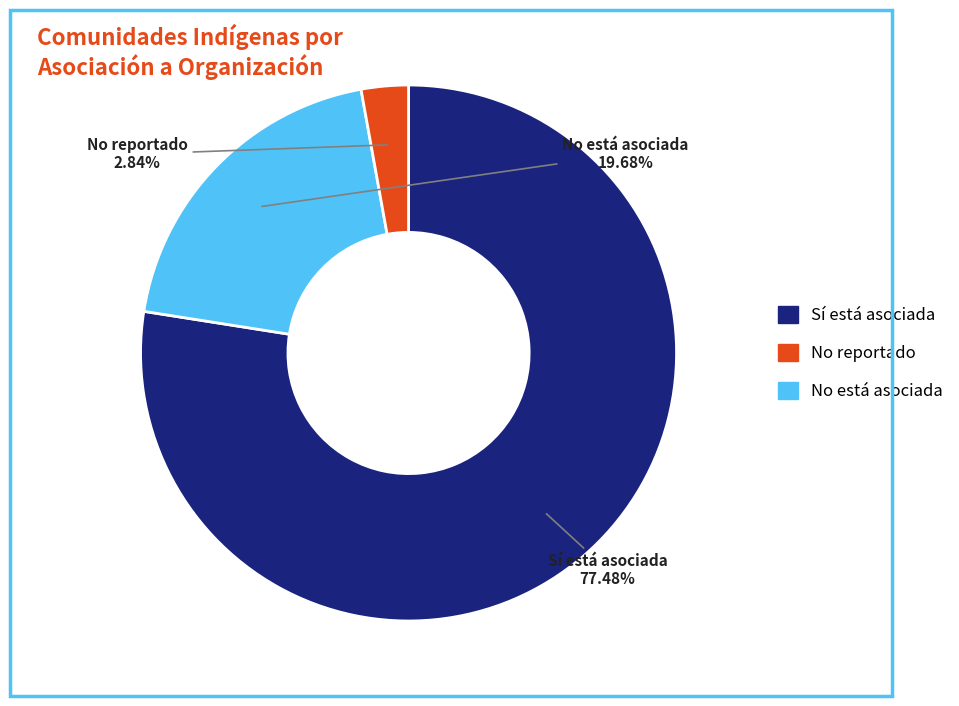

Does any single category account for the majority?

Yes